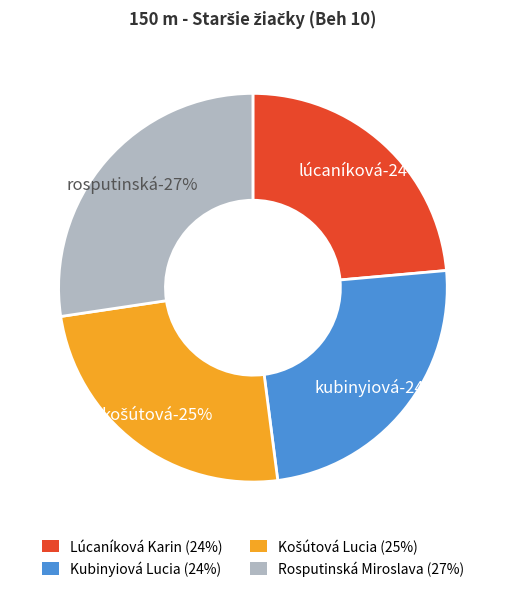

What percentage is NOT represented by Košútová Lucia?

75.3%